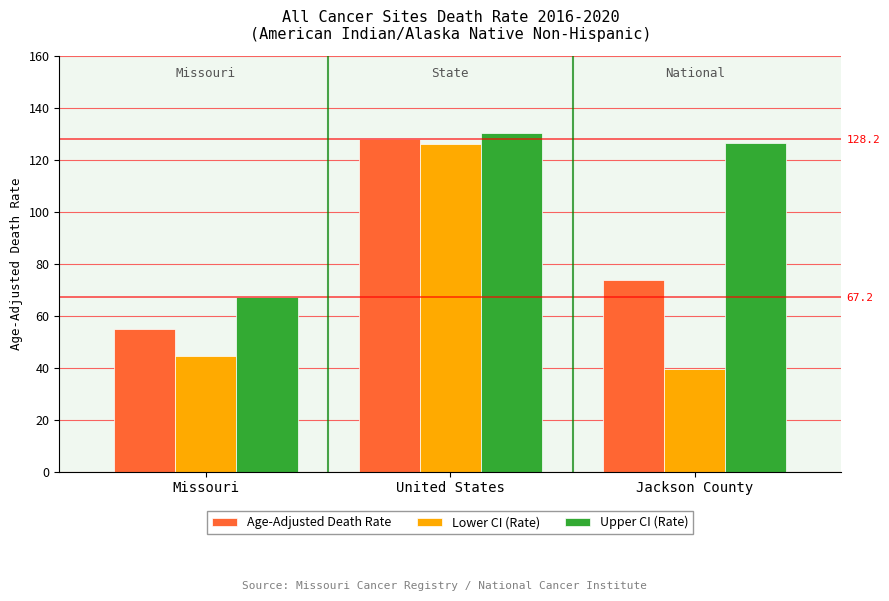

What is the value of the Lower CI (Rate) bar at the 1st from the left?

44.5